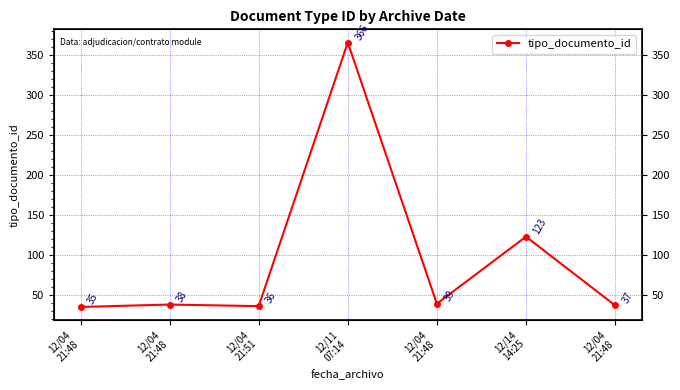

What is the sum of all values?

674